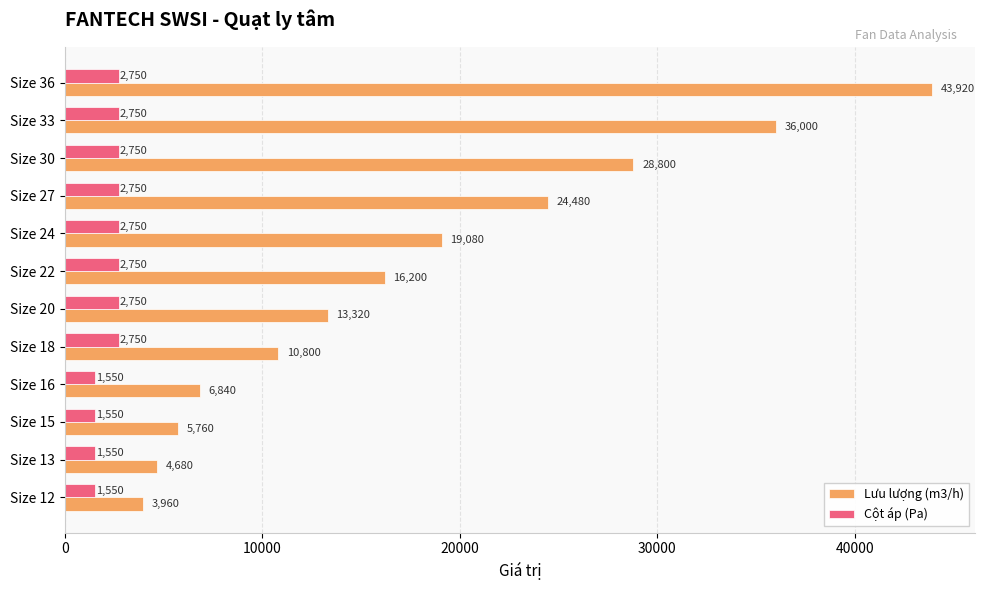

What is the spread (max minus min) of values at Size 24?

16330